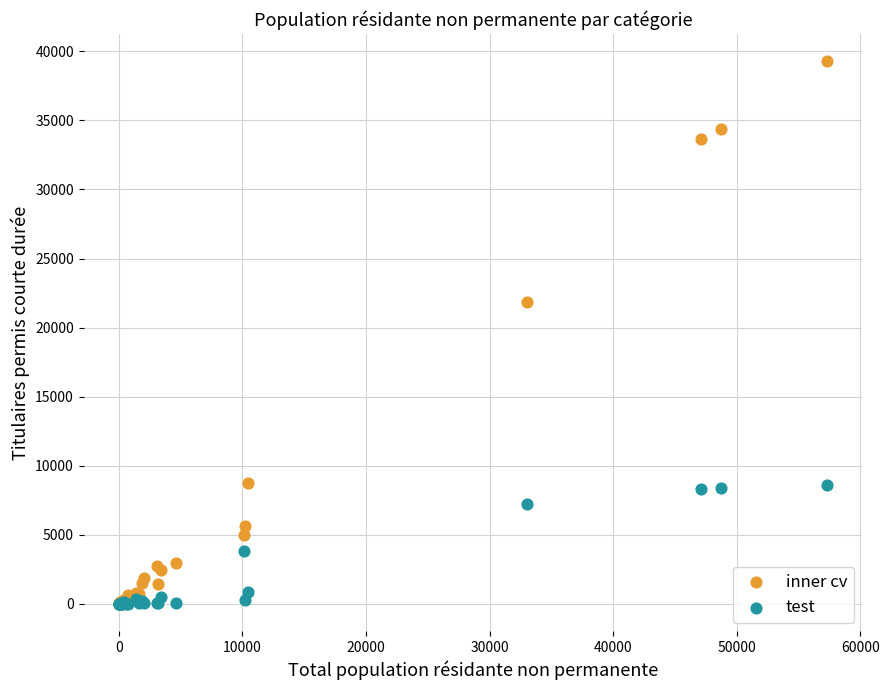

Which series has the largest Y range (max minus min)?

inner cv